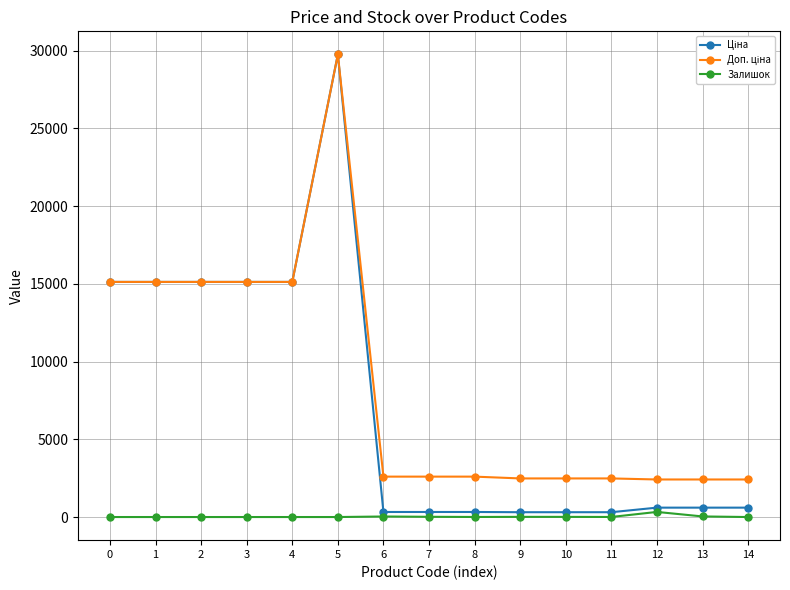

What is the highest value of the Залишок series?

328.0